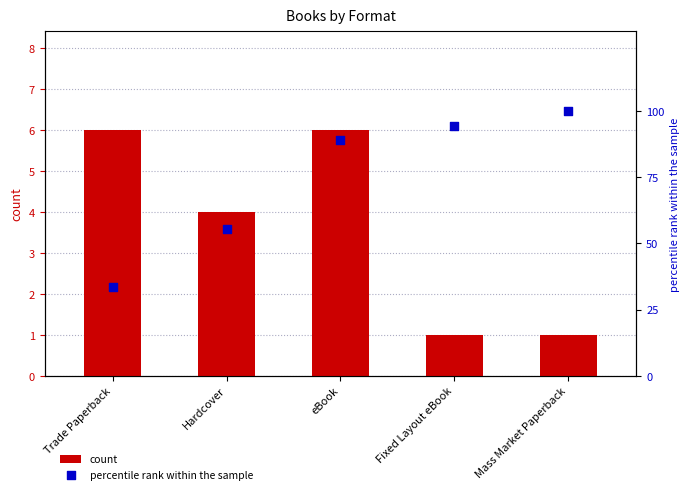

Which series has the largest total across all categories?

percentile rank within the sample